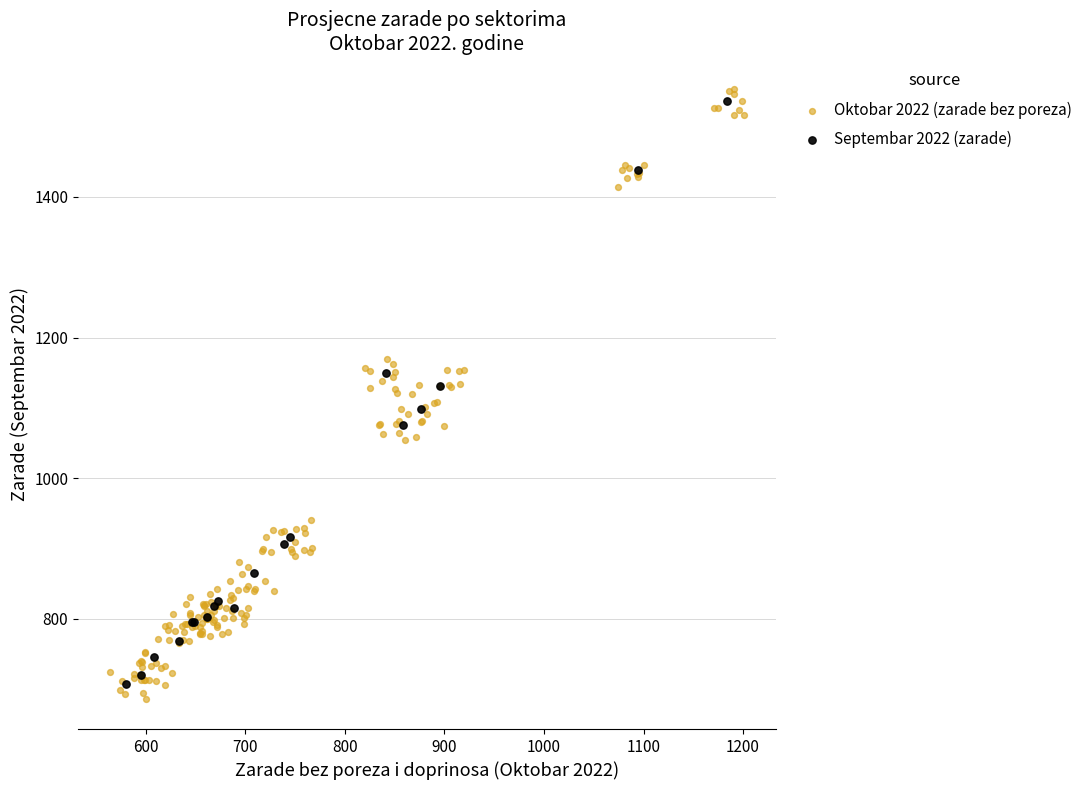

Which series has the widest spread of Y values?

Oktobar 2022 (zarade bez poreza)